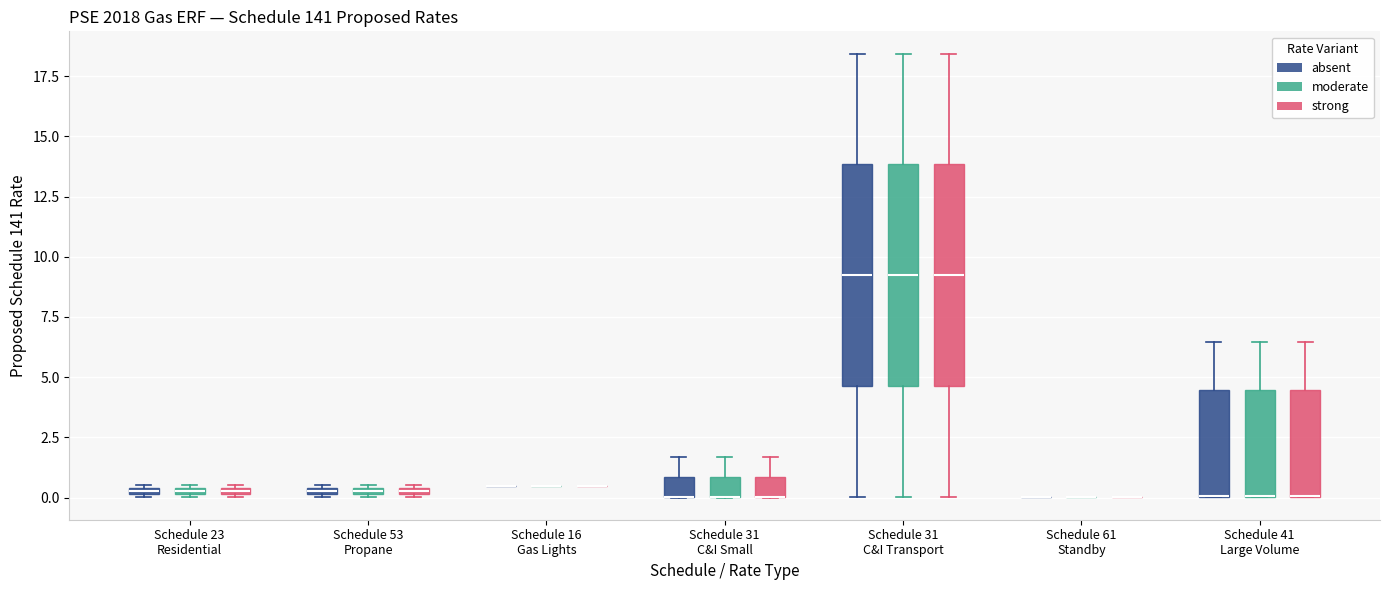

Where does the lower whisker of the box for Schedule 31 C&I Transport (moderate) end on the y-axis? The values are not printed on the chart, so give them approximately, as read against the axis.

0.0